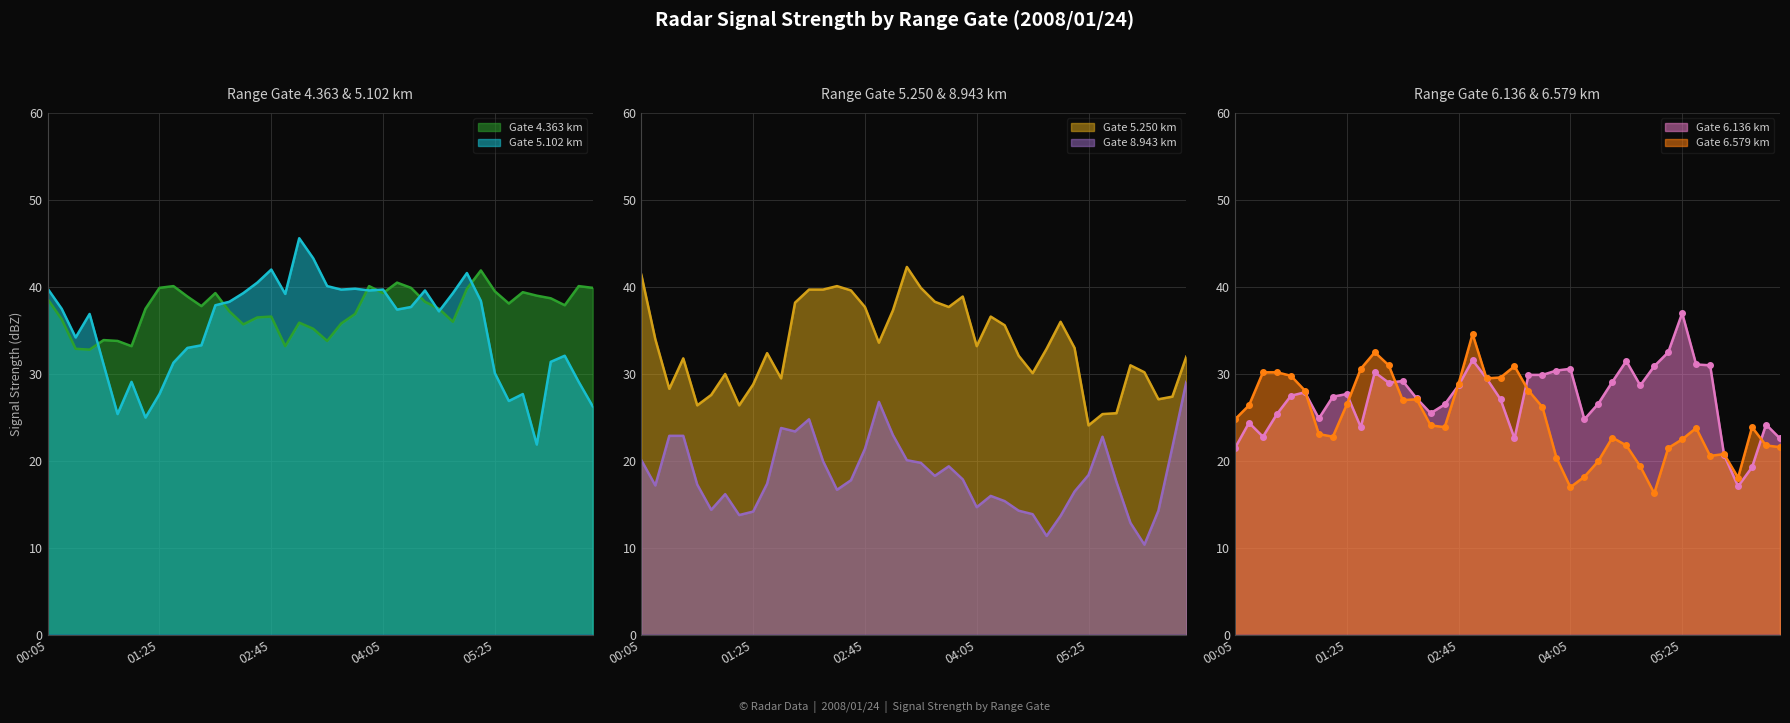

Rank the series by their maximum value, from lowest to highest.

8.943, 6.579, 6.136, 4.363, 5.250, 5.102